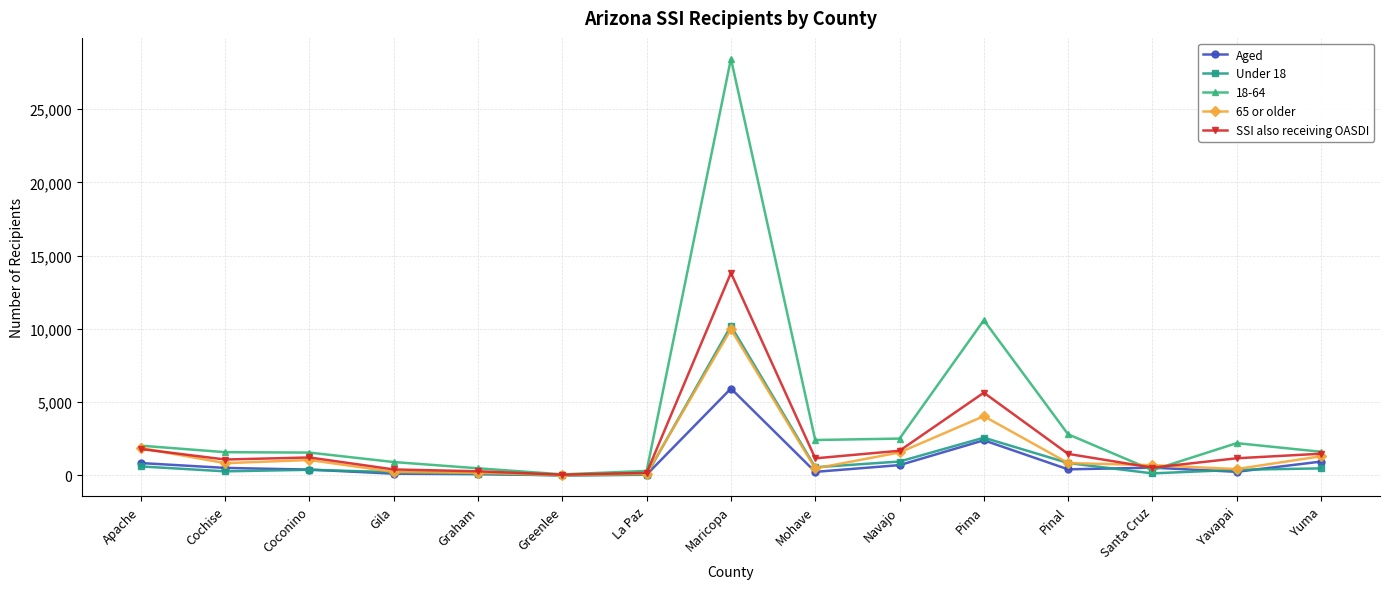

True or false: Aged has more than 1 interior local peaks.

True